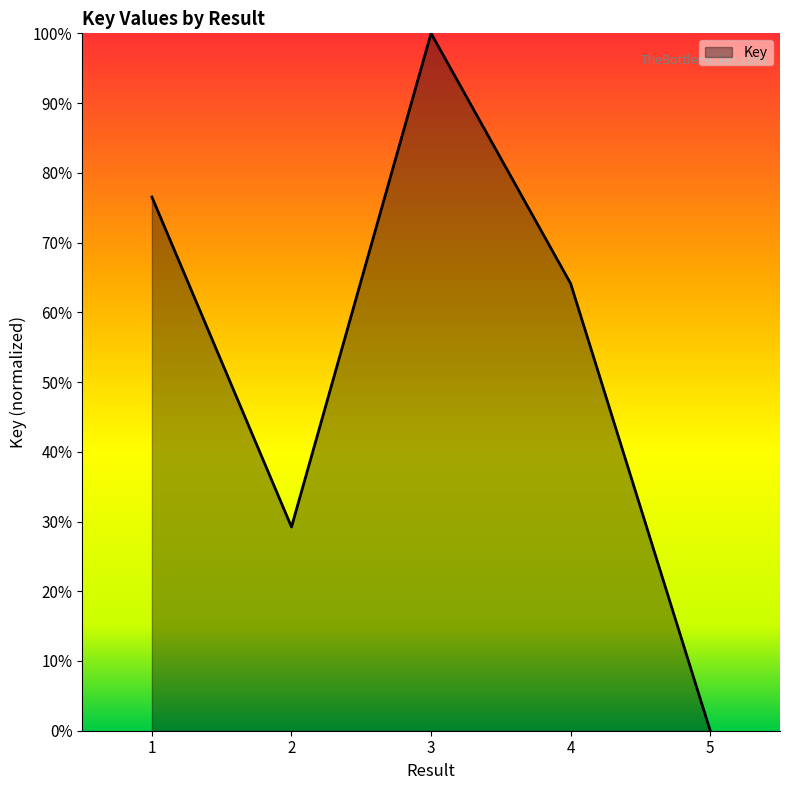

Reading left to right, extract all data points from this chart.

0.8	0.3	1.0	0.6	0.0